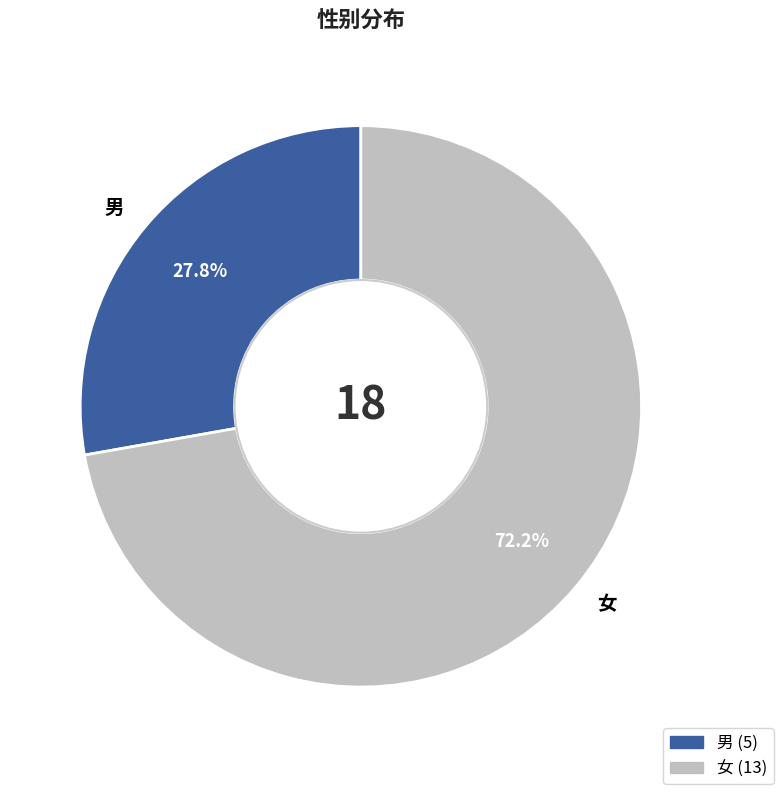

Count the number of slices in the pie.

2